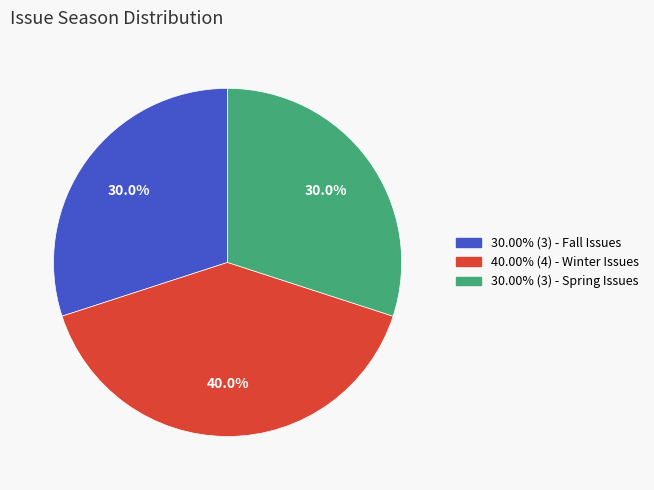

Does any single category account for the majority?

No